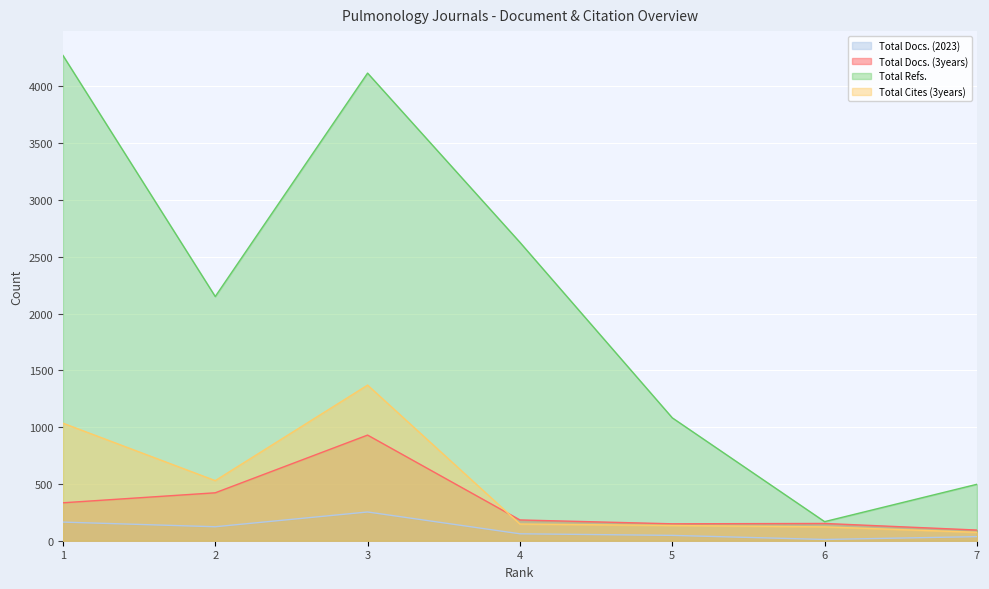

How many data points in Total Docs. (2023) are above 61?

3